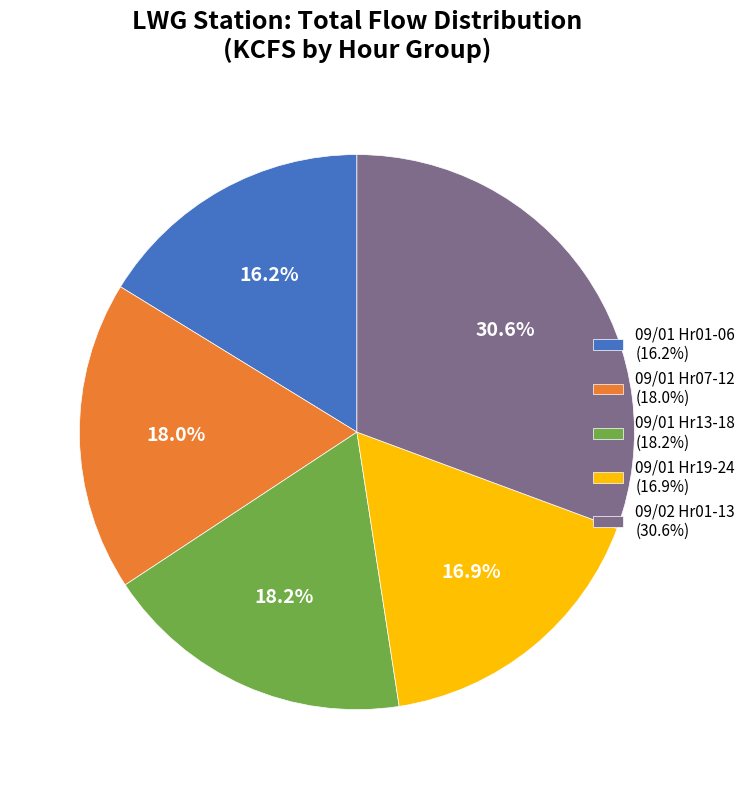

Count the number of slices in the pie.

5